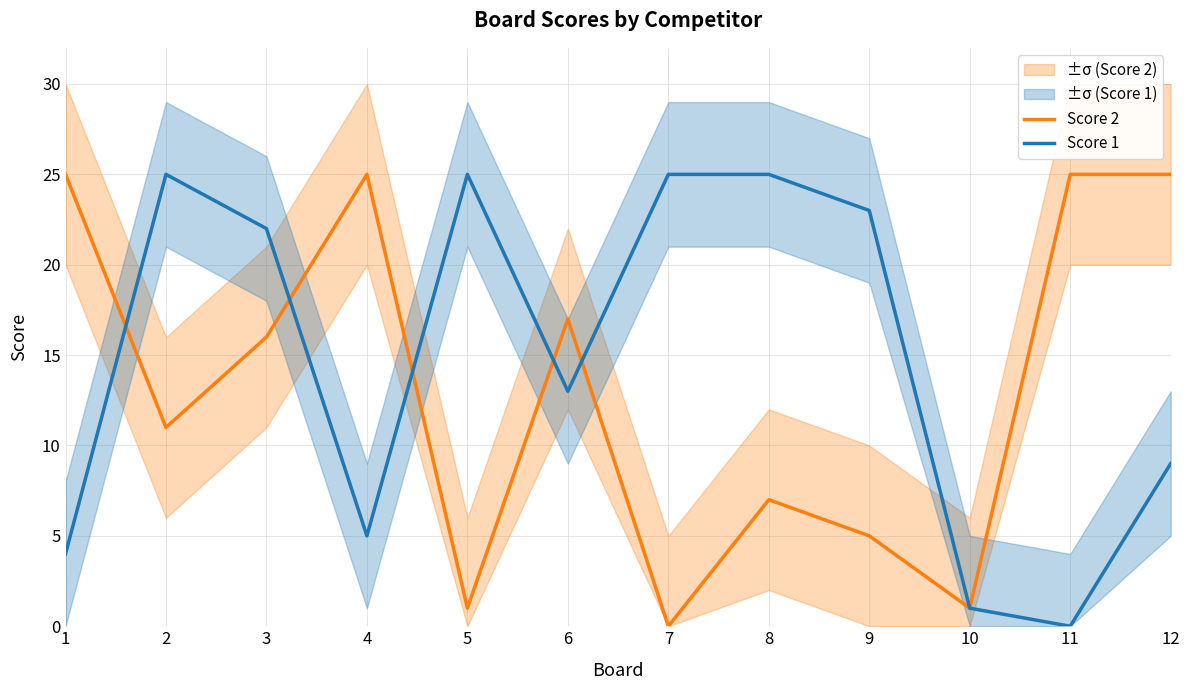

At which category is the sum across all series the highest?

3